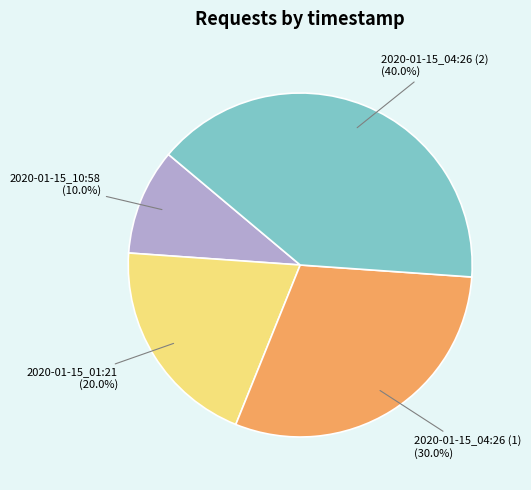

Does any single category account for the majority?

No